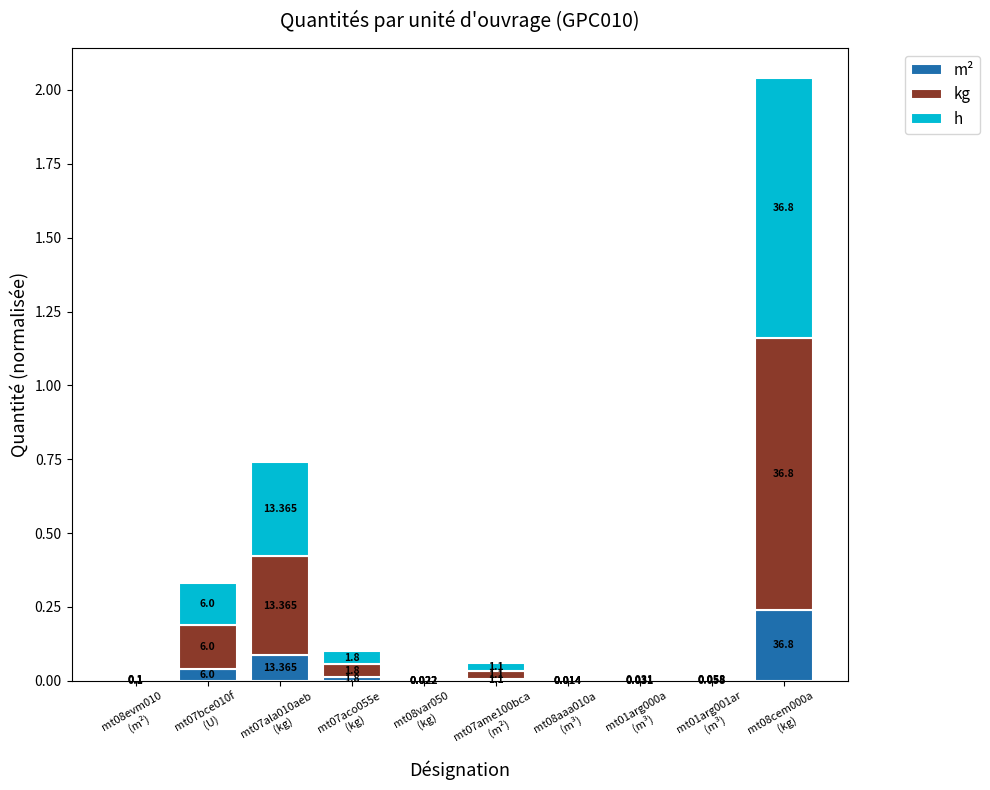

Which series changed the most between mt07ame100bca
(m²) and mt01arg001ar
(m³)?

kg